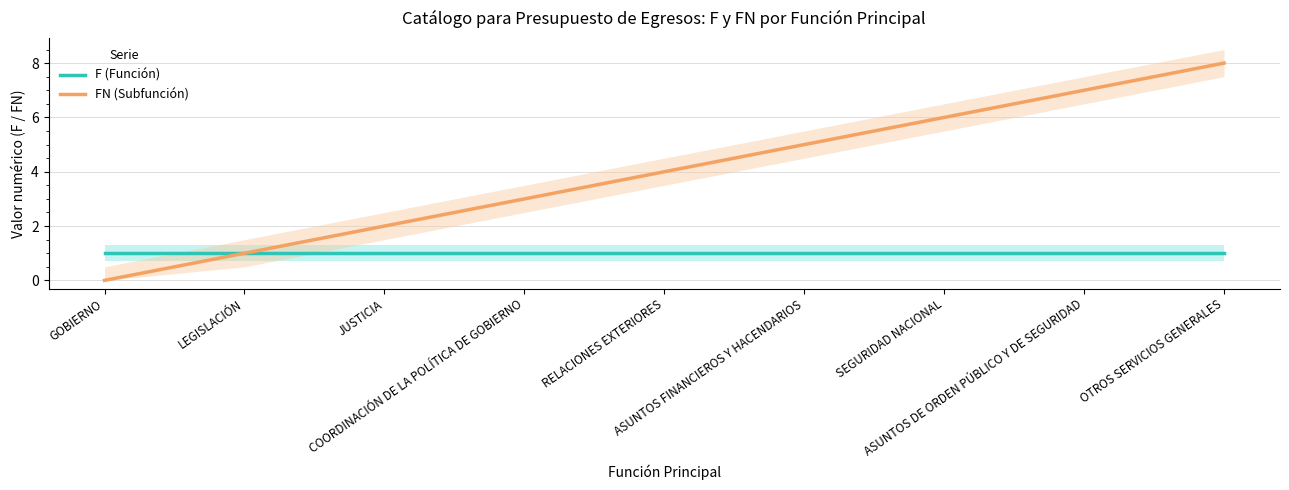

What is the label of the 7th point from the right?

JUSTICIA